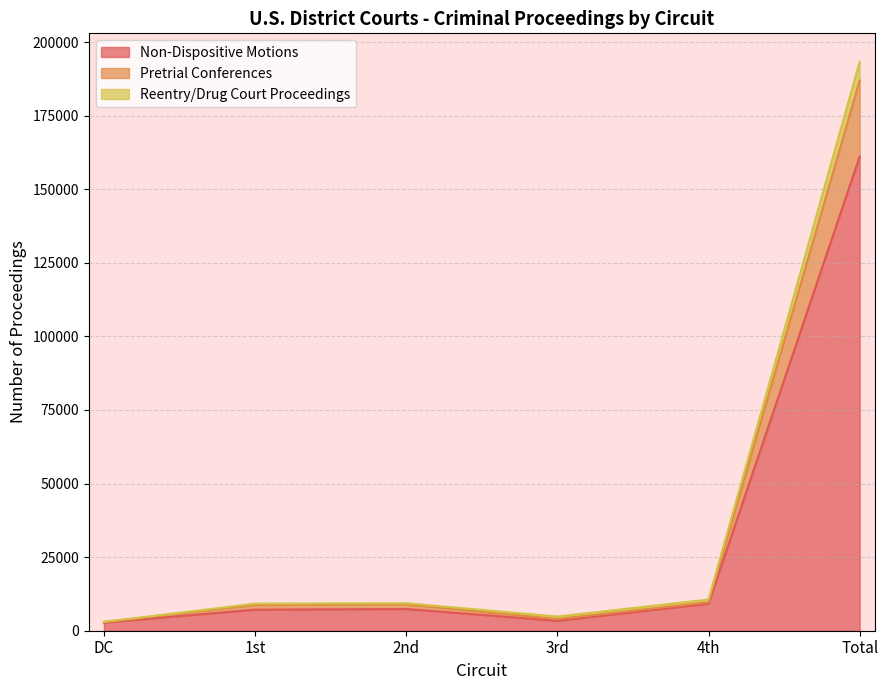

What is the value of the Non-Dispositive Motions point at the 1st from the left?

2774